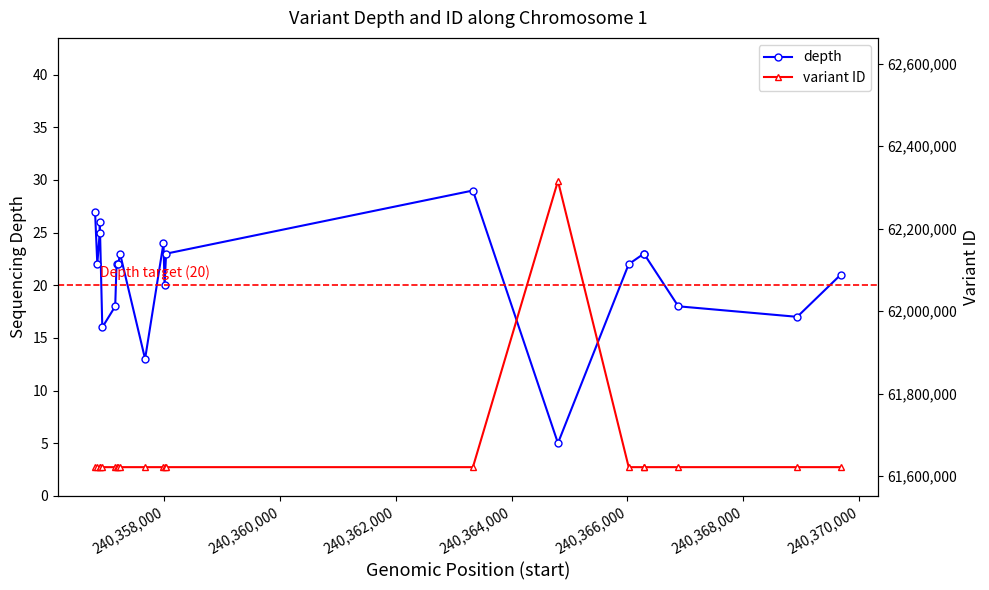

List the series in order of their overall mean, lowest first.

depth, variant ID